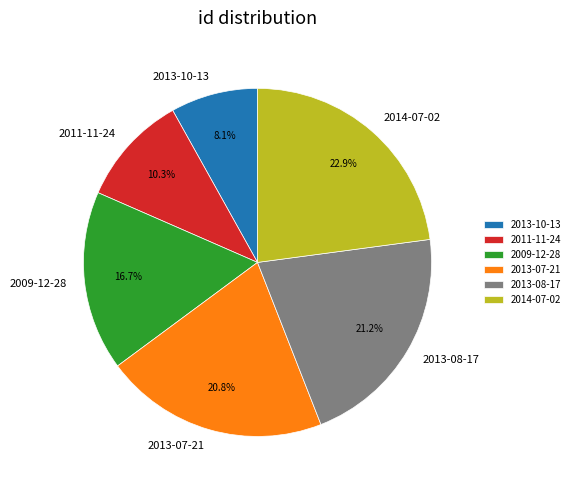

To the nearest percent, what portion does 2013-08-17 represent?

21%